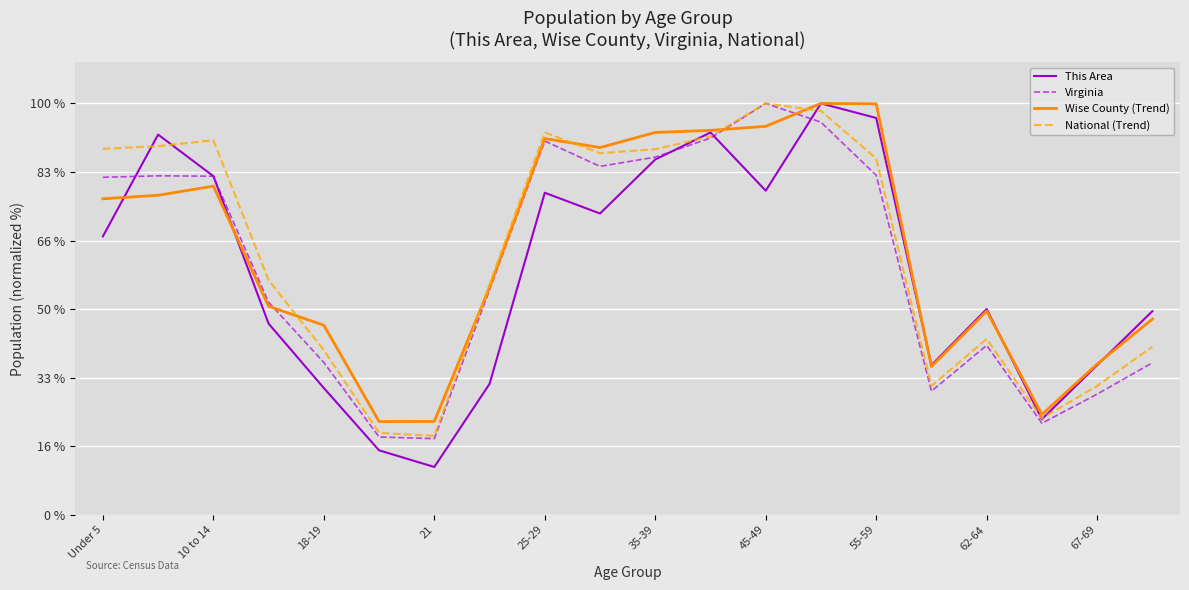

What is the minimum value shown in the chart?

11.6